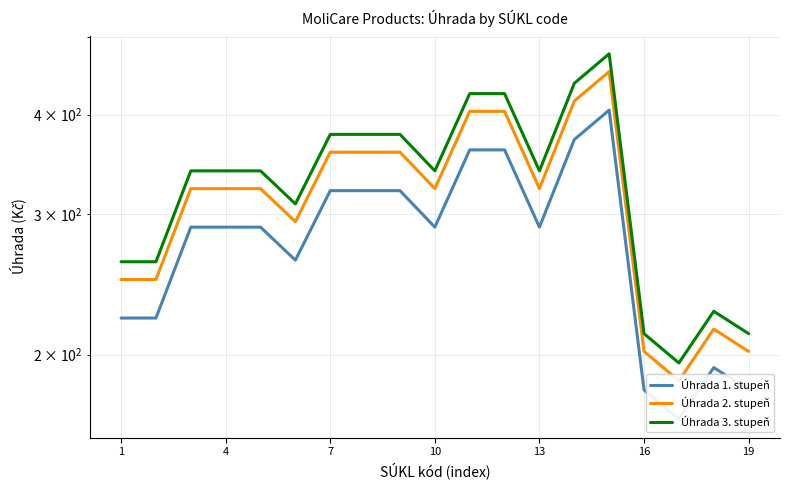

What is the value of the Úhrada 2. stupeň point at the 16th from the left?

201.8